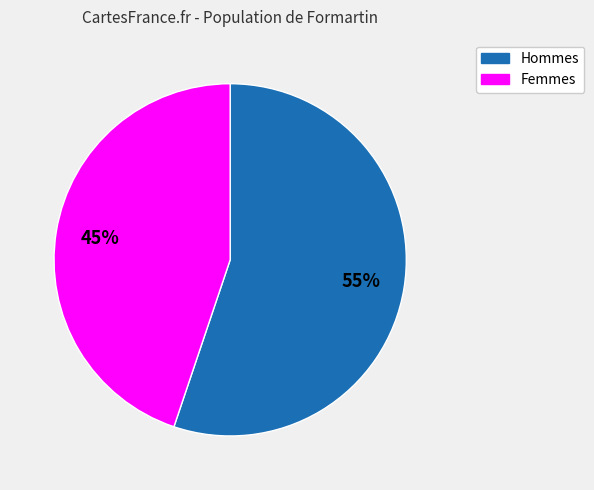

To the nearest percent, what is the difference between the largest and smallest slice percentages?

10%